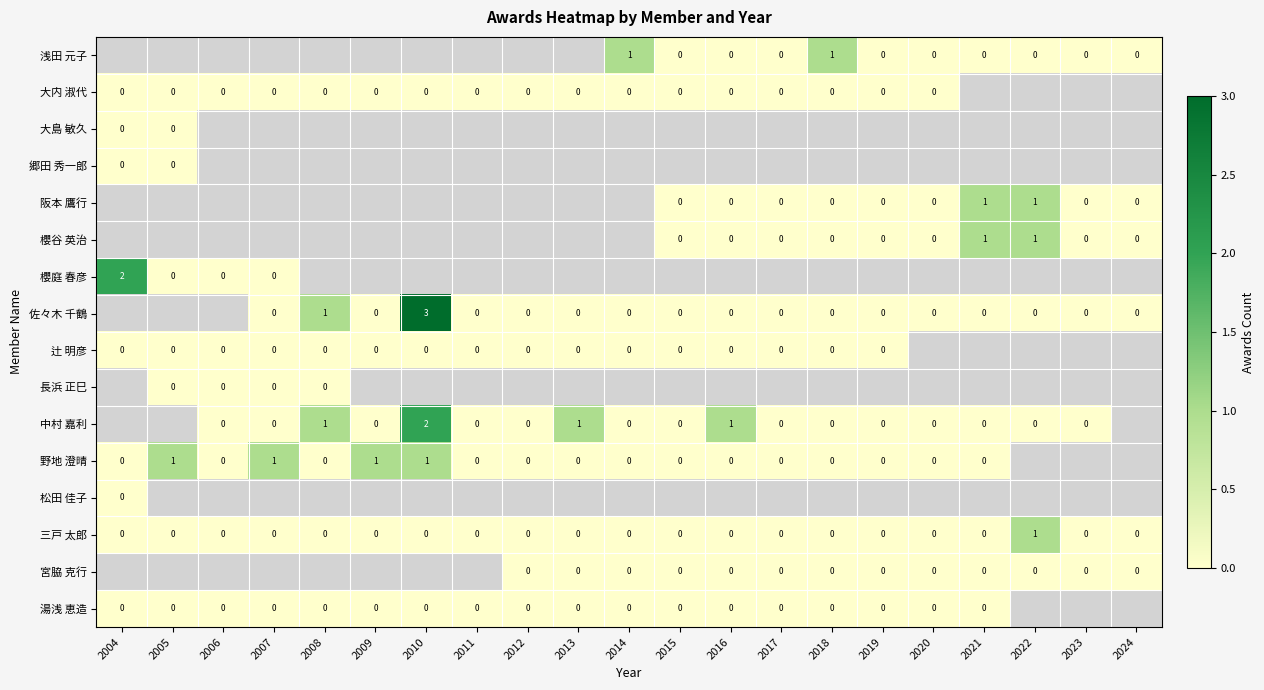

Which label corresponds to the smallest value in the chart?

2015